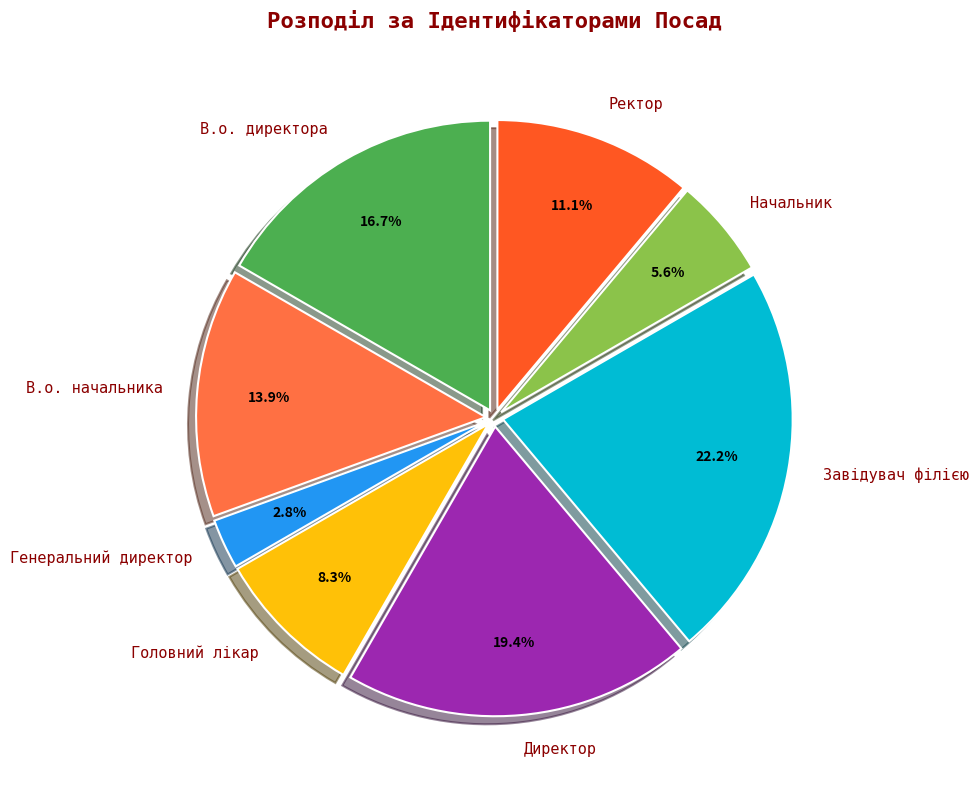

To the nearest percent, what is the difference between the Директор and Головний лікар slice percentages?

11%